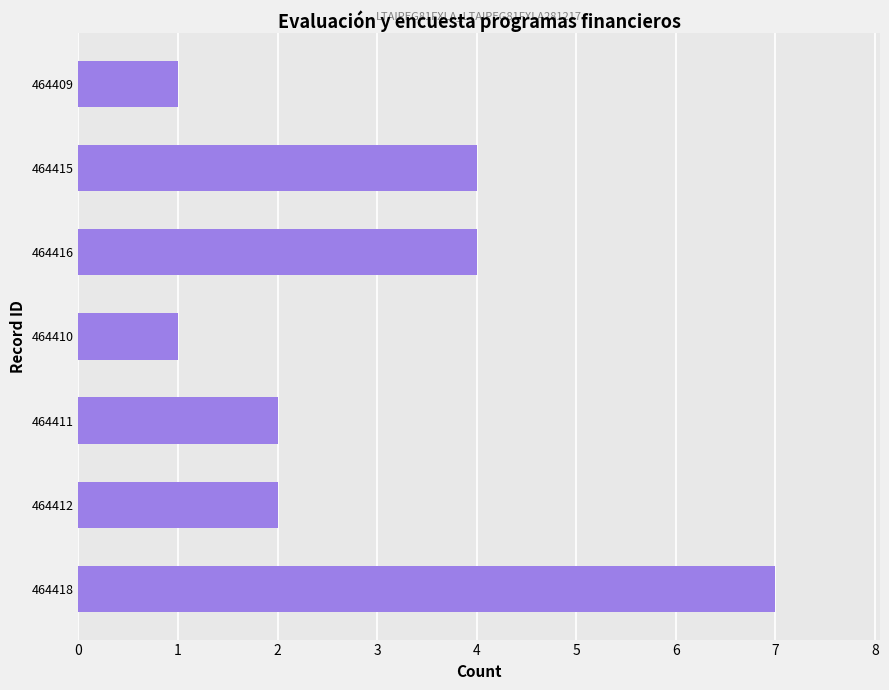

What is the sum of the values at 464409 and 464411?

3